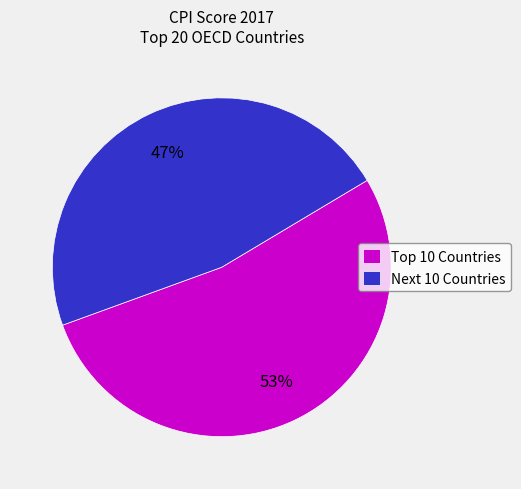

To the nearest percent, what portion does Next 10 Countries represent?

47%